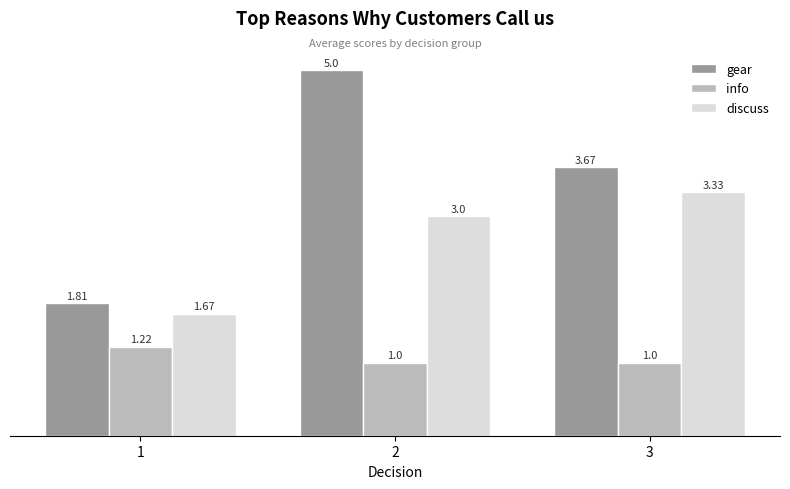

Which category has the lowest value in the gear series?

1